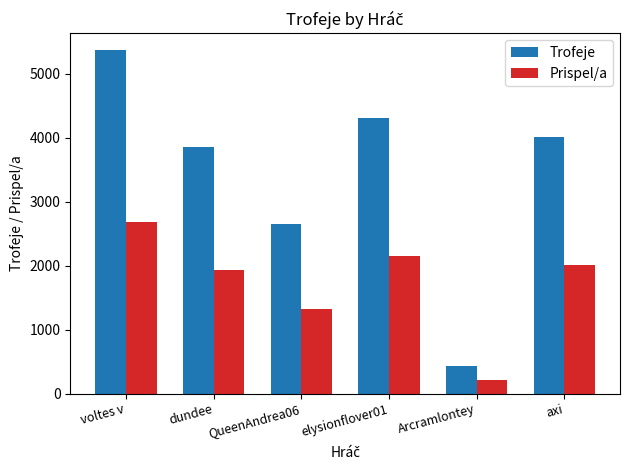

The Prispel/a series shows 1930 at dundee. True or false?

True